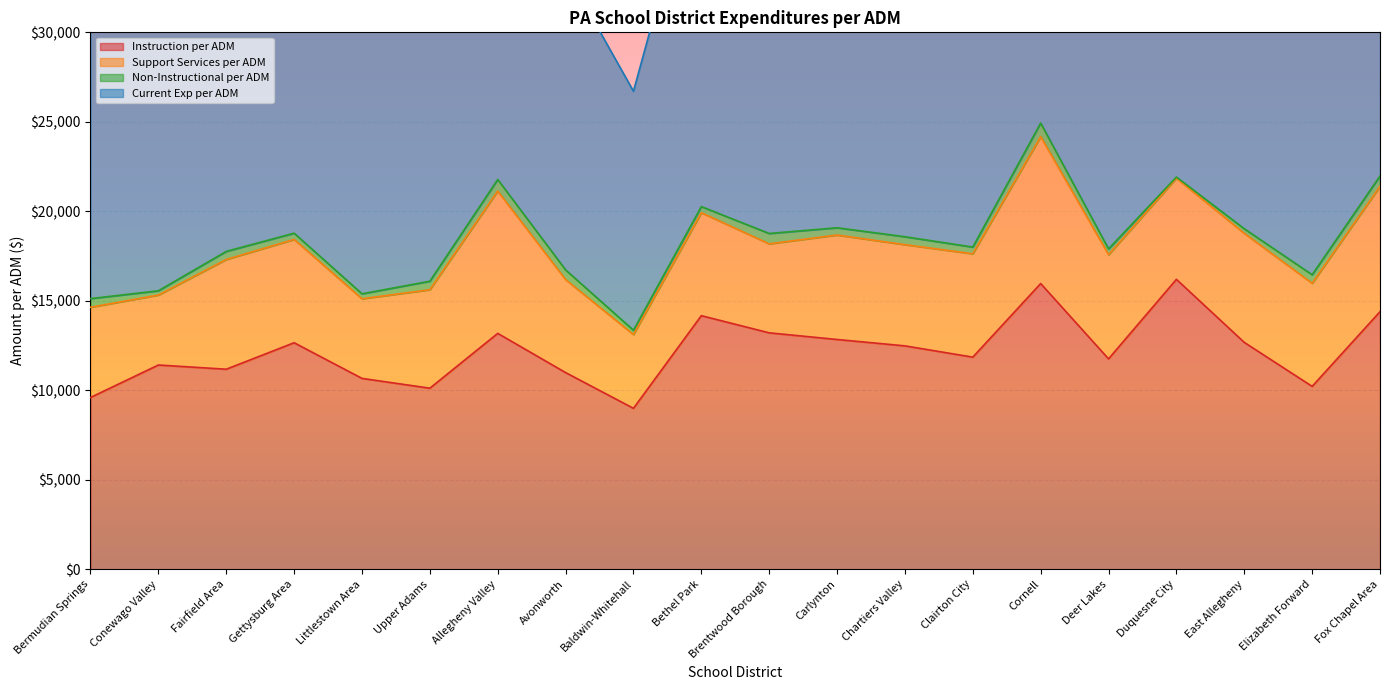

The Instruction per ADM series shows 10988.4 at Avonworth. True or false?

True